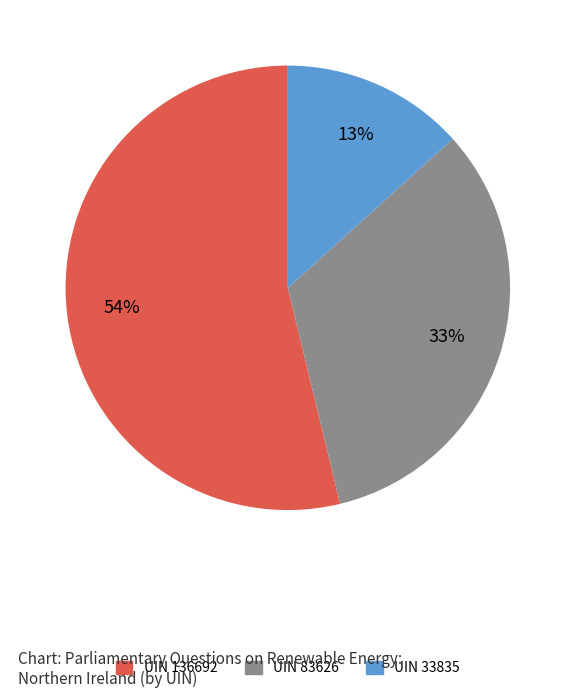

Count the number of slices in the pie.

3